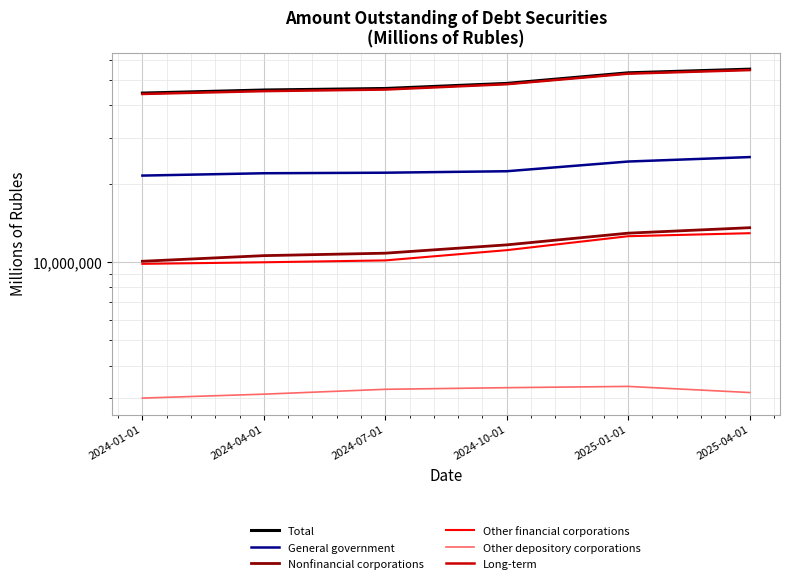

What is the difference between the second highest and second lowest values in the General government series?

2400986